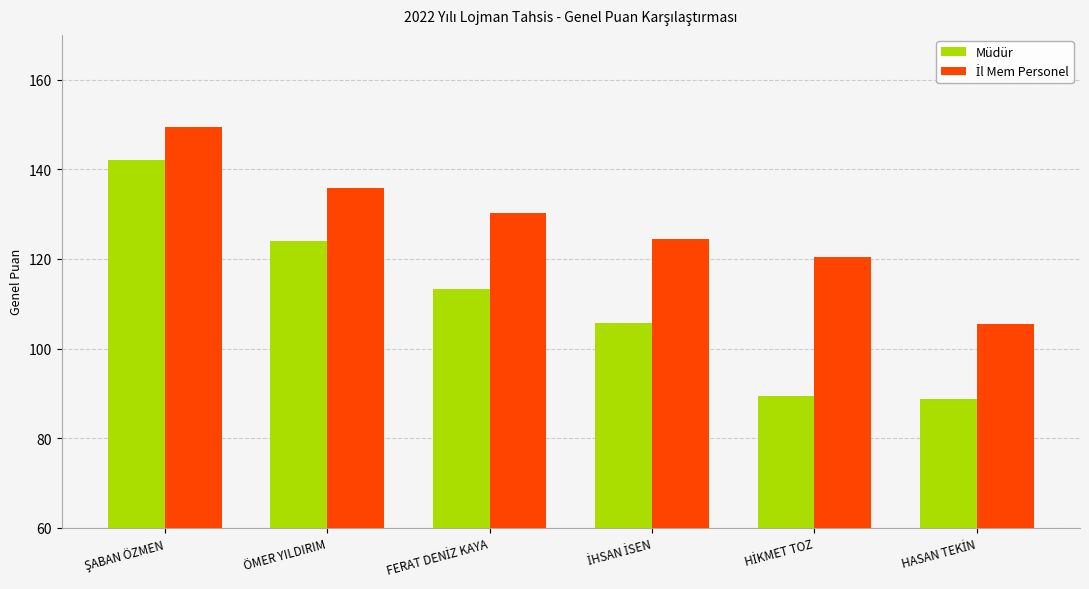

What is the smallest value displayed?

88.7